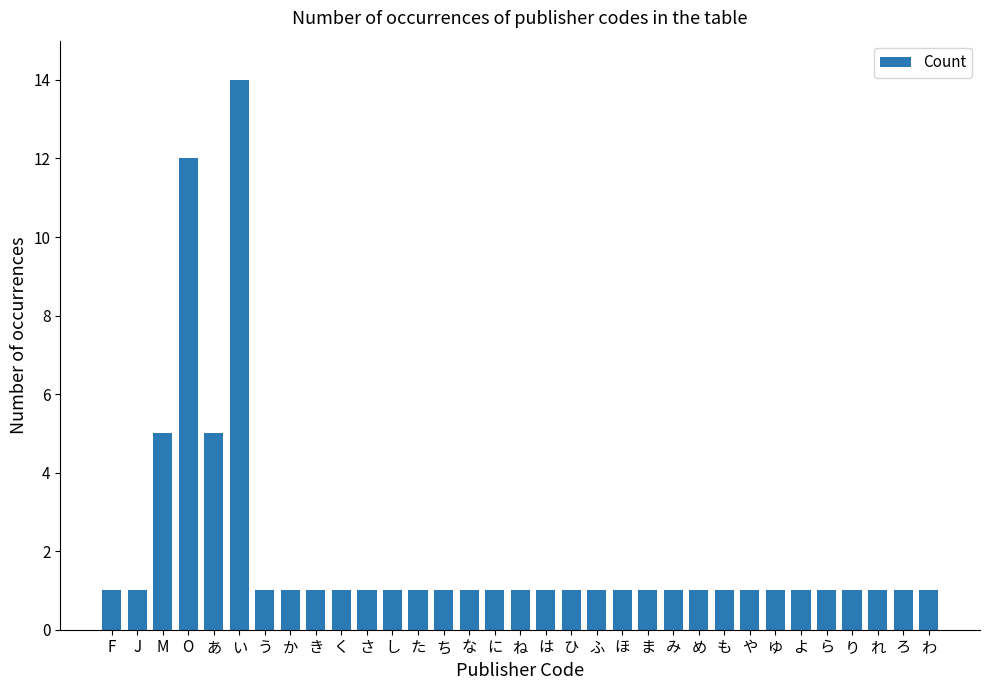

True or false: the data shows 1 at ふ.

True